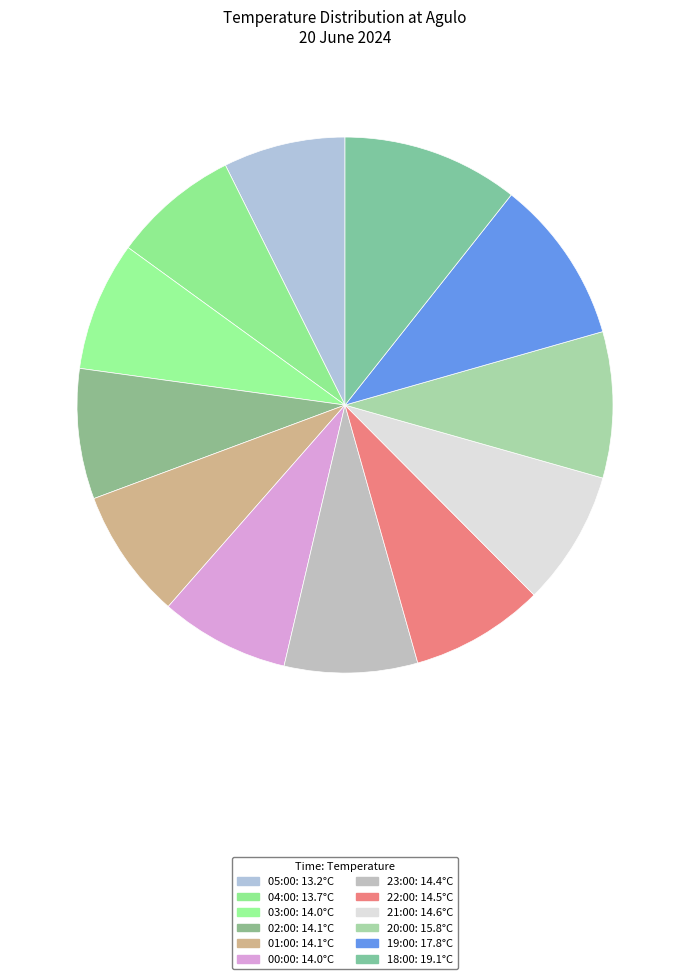

Which slice is the smallest?

05:00